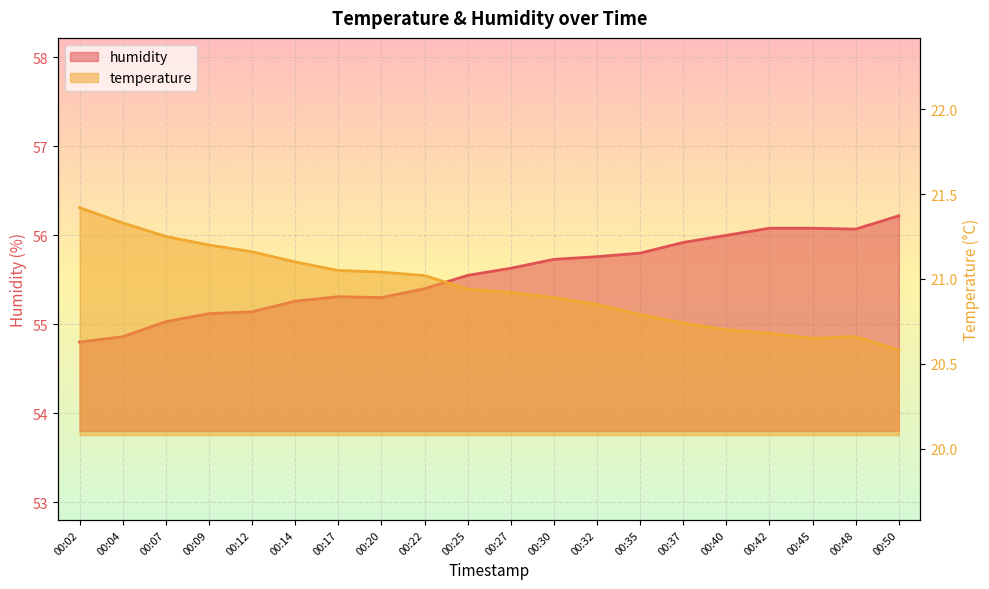

What is the minimum value shown in the chart?

20.6